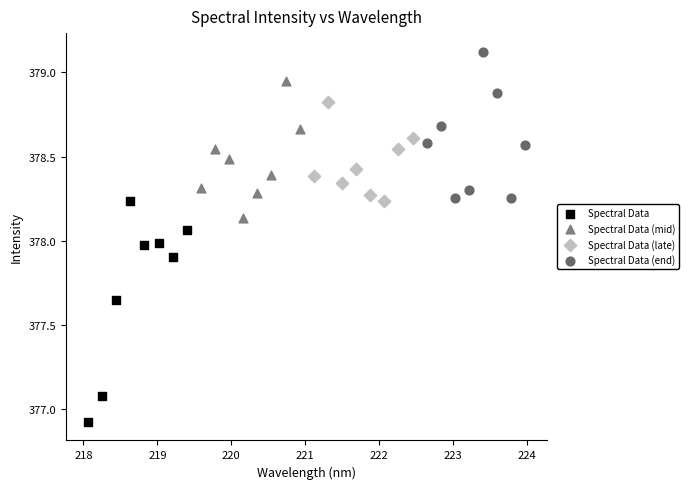

Which series reaches the minimum Y coordinate?

Spectral Data